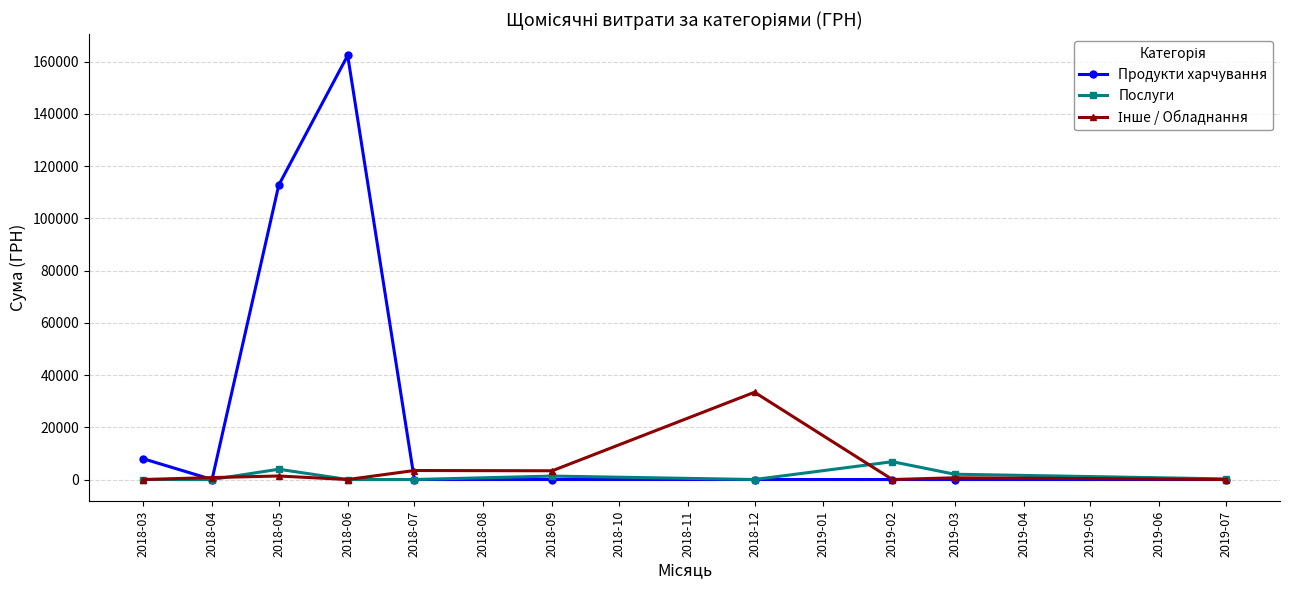

Which series has the widest spread of values?

Продукти харчування